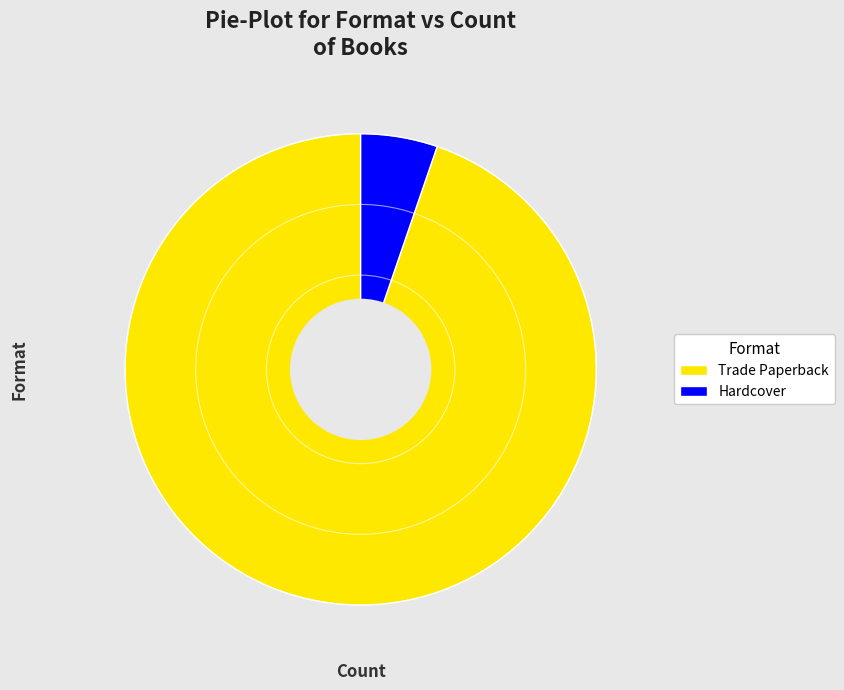

Approximately how many times larger is the value at Trade Paperback compared to Hardcover?

18.0